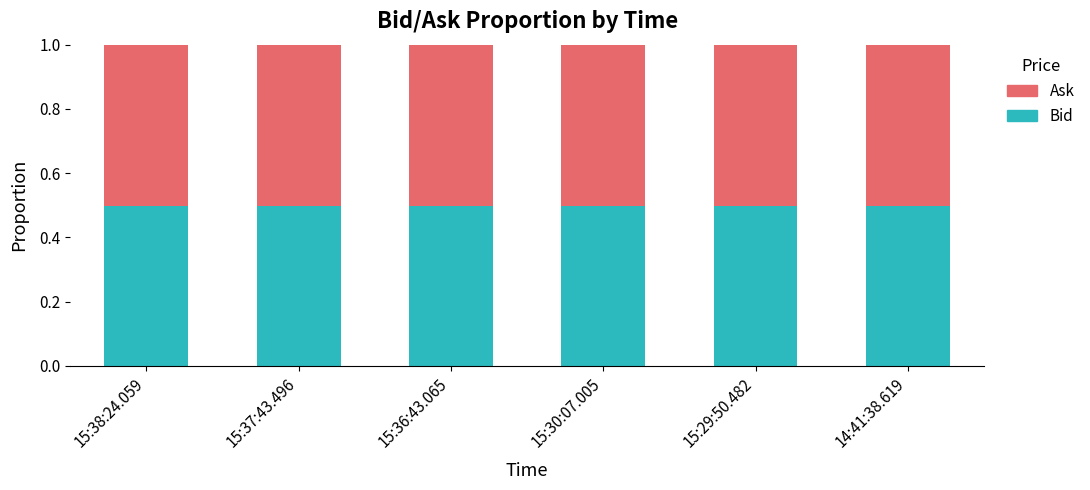

What is the lowest value of the Bid series?

0.5